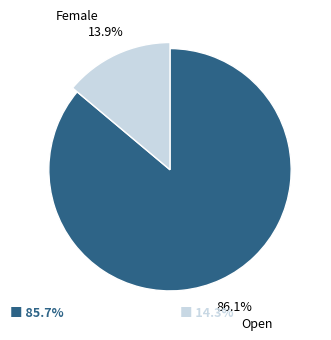

What percentage is NOT represented by Female?

86.1%